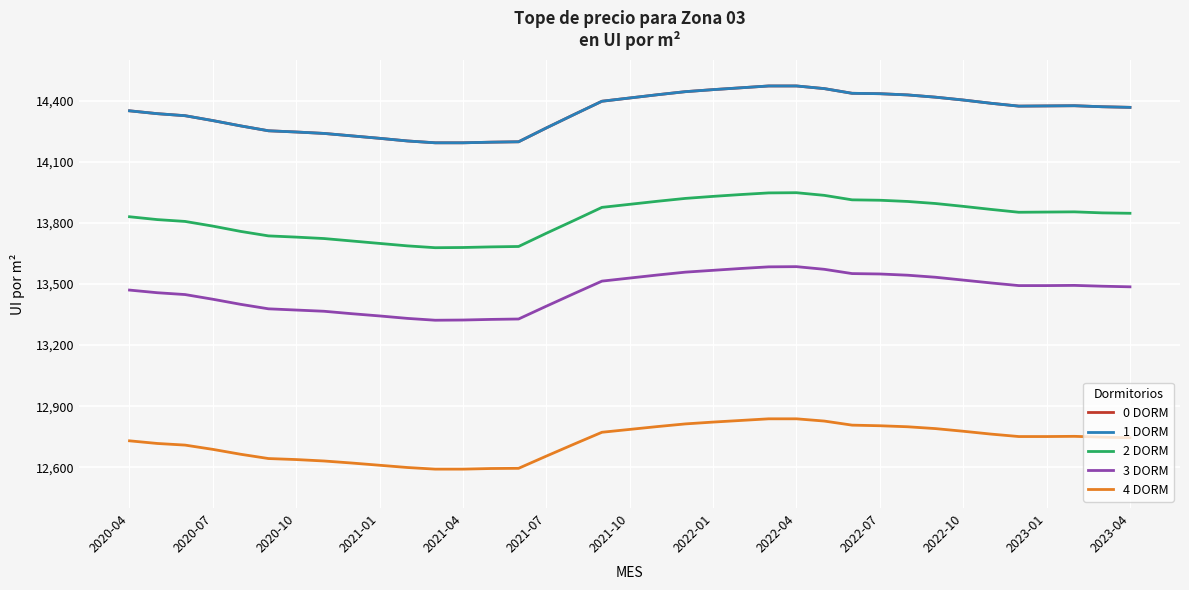

Which series has the widest spread of values?

0 DORM